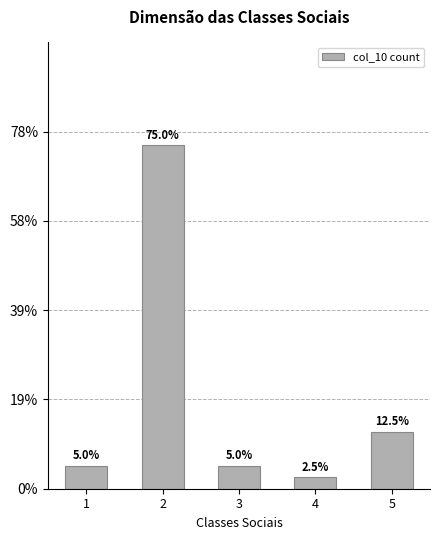

Where does the data first go above 2?

2